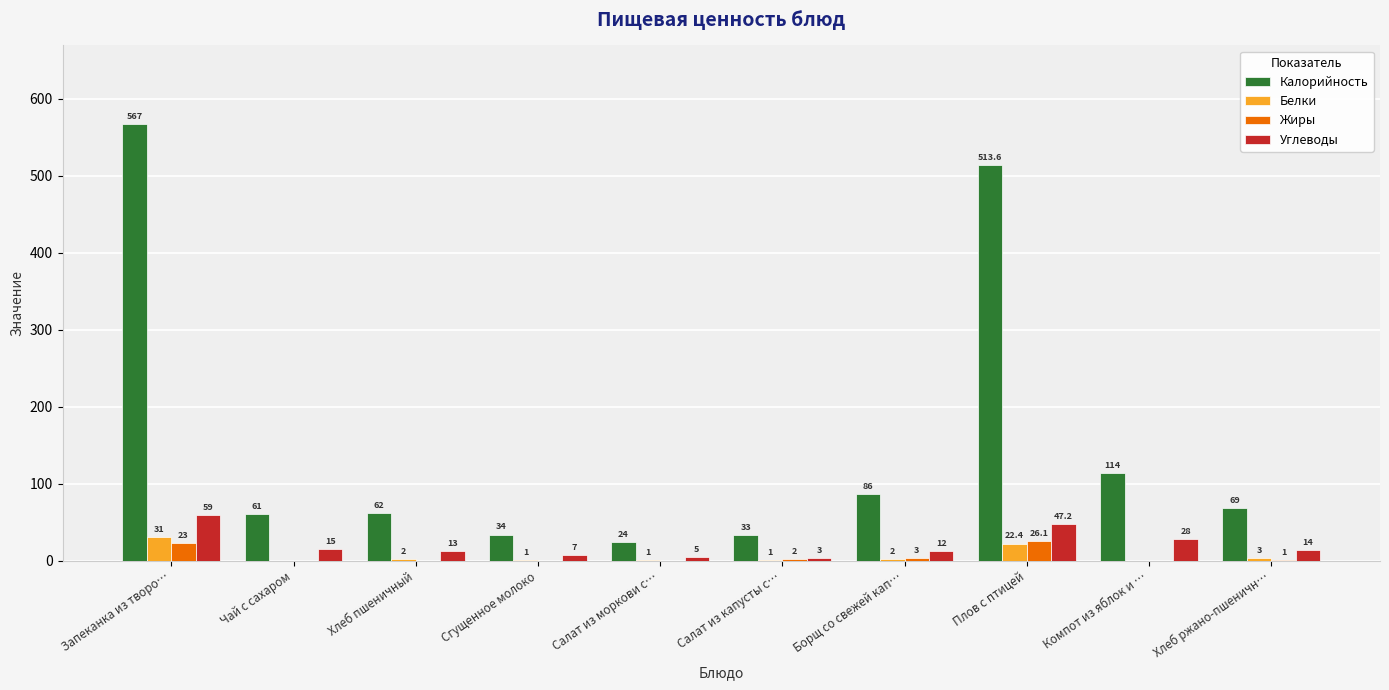

Between Сгущенное молоко and Борщ со свежей кап…, which series saw the biggest shift?

Калорийность